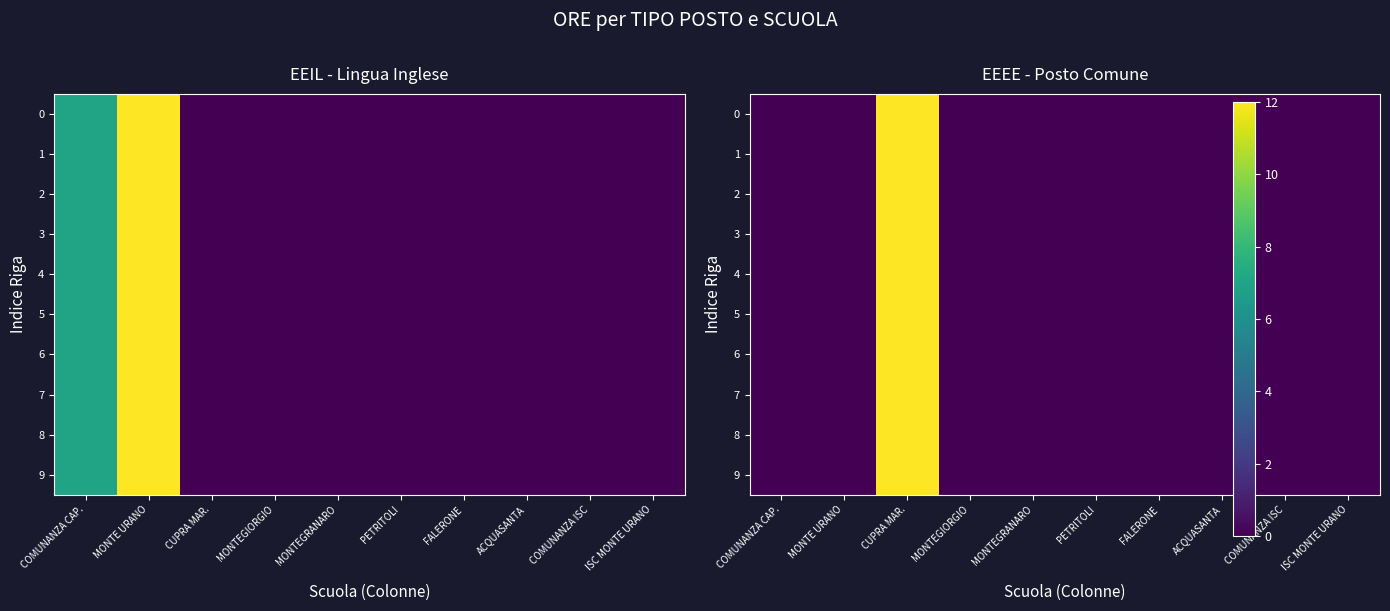

The 1 series shows 0 at MONTE URANO. True or false?

True